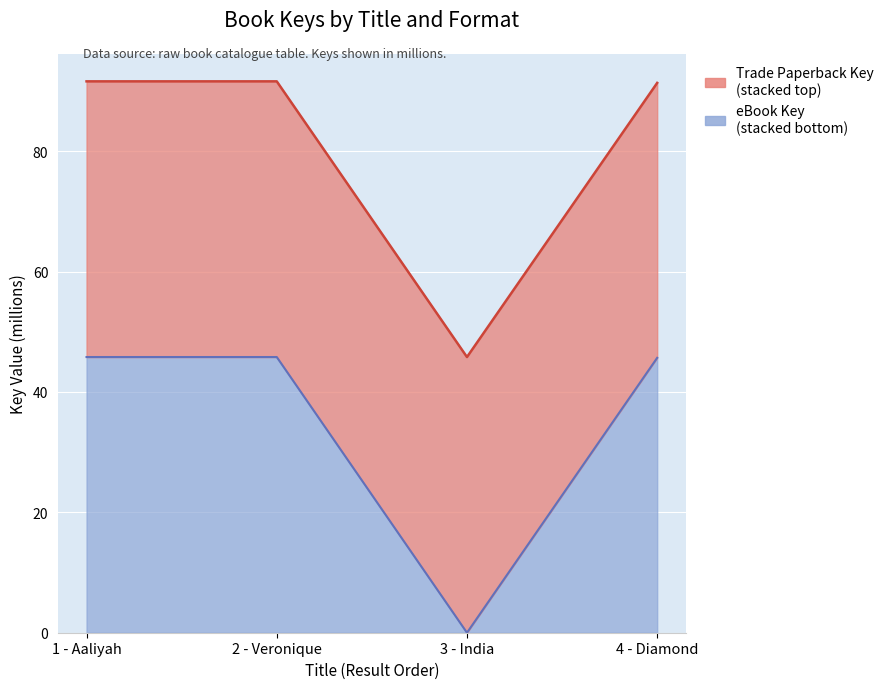

How many data points are less than 45?

1